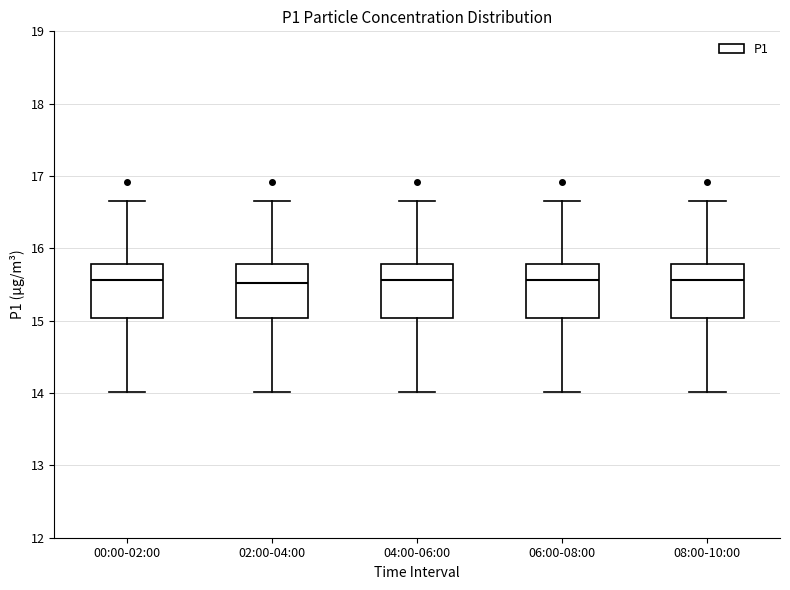

Reading left to right, read every box against the y-axis: the position of its median line, the range the box covers, and the ends of its whiskers. The values are not printed on the chart, so give them approximately, as read against the axis.

00:00-02:00: median 15.6, box 15.0 to 15.8, whiskers 14.0 to 16.7
02:00-04:00: median 15.5, box 15.0 to 15.8, whiskers 14.0 to 16.7
04:00-06:00: median 15.6, box 15.0 to 15.8, whiskers 14.0 to 16.7
06:00-08:00: median 15.6, box 15.0 to 15.8, whiskers 14.0 to 16.7
08:00-10:00: median 15.6, box 15.0 to 15.8, whiskers 14.0 to 16.7